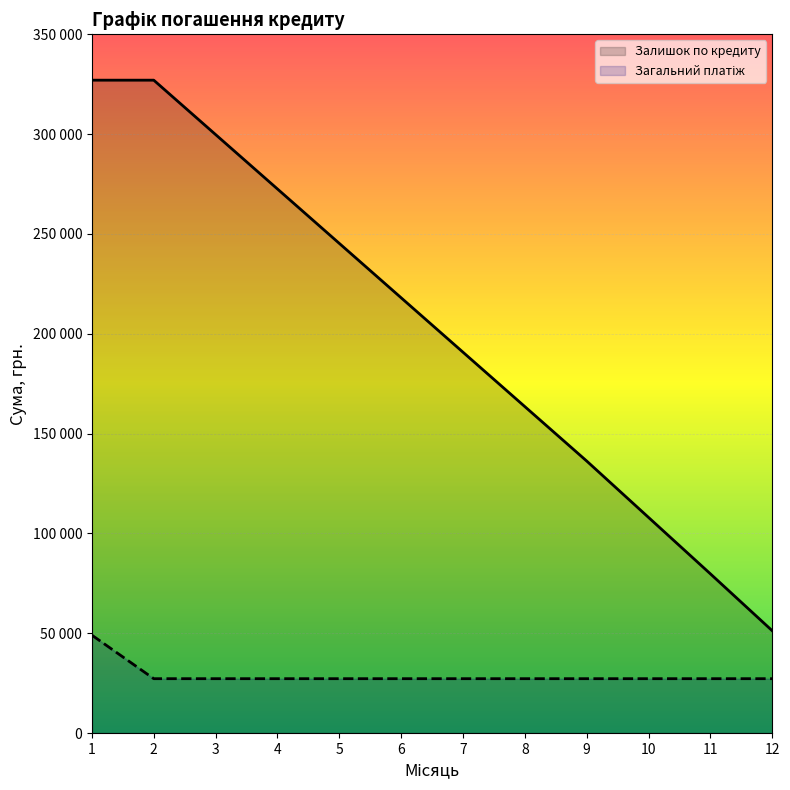

Reading left to right, what are all the values shown in this chart?

Залишок по кредиту: 1=327000.0	2=327000.0	3=299751.2	4=272502.3	5=245253.1	6=218003.6	7=190754.0	8=163504.1	9=136254.0	10=108003.6	11=79754.0	12=51254.1
Загальний платіж: 1=49041.9	2=27251.5	3=27251.5	4=27251.5	5=27251.5	6=27251.5	7=27251.5	8=27251.5	9=27251.5	10=27251.5	11=27251.5	12=27251.5